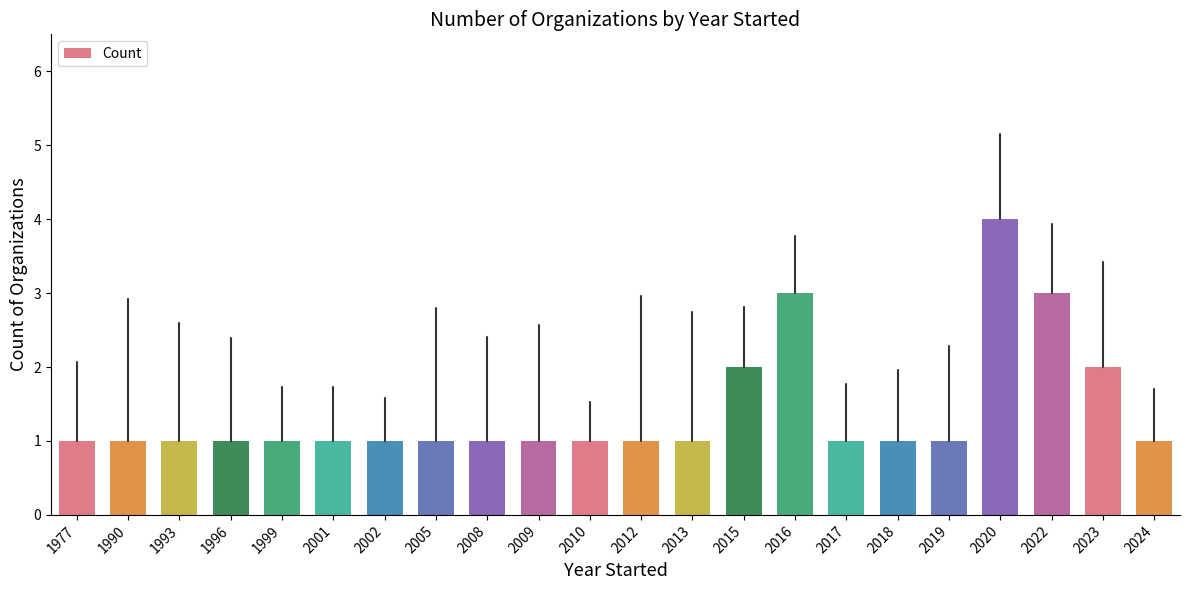

What is the maximum value shown in the chart?

4